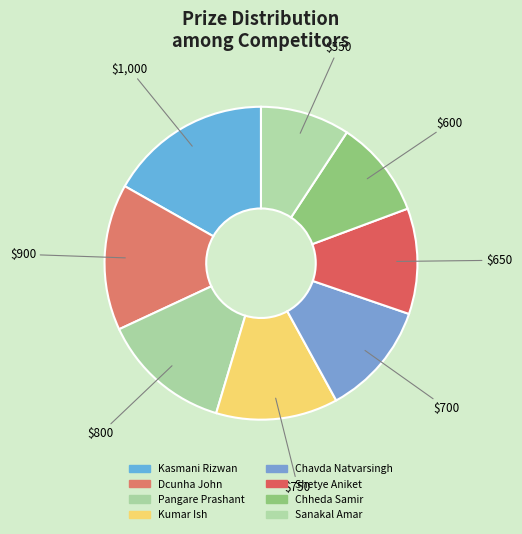

How many slices are in this pie chart?

8